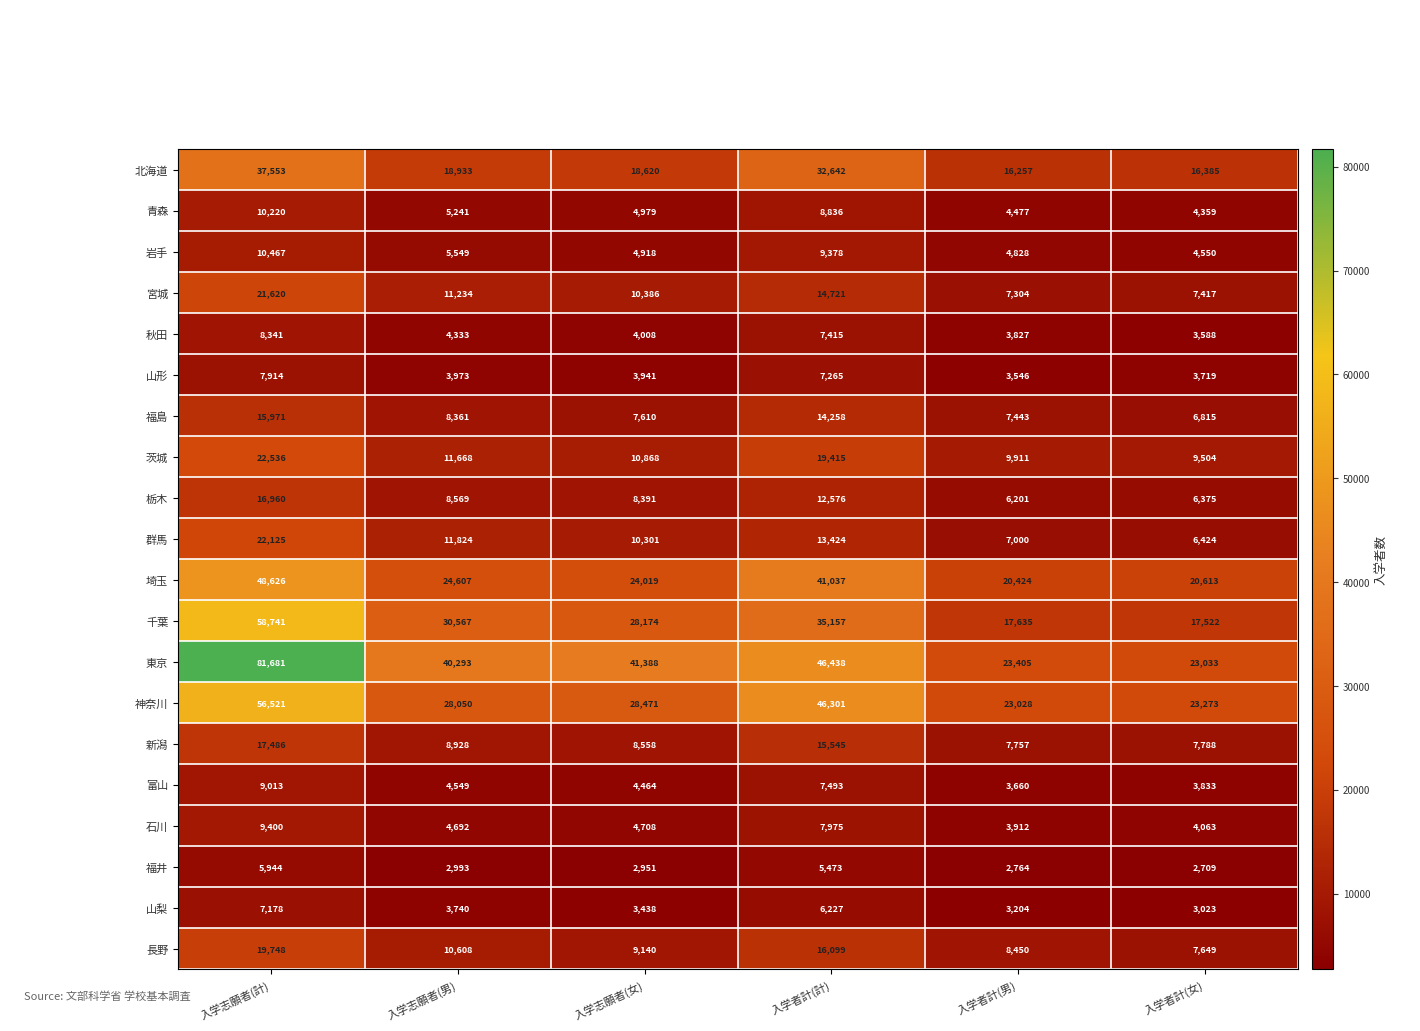

Is it true that 福島 equals 8361 at 入学志願者(男)?

True